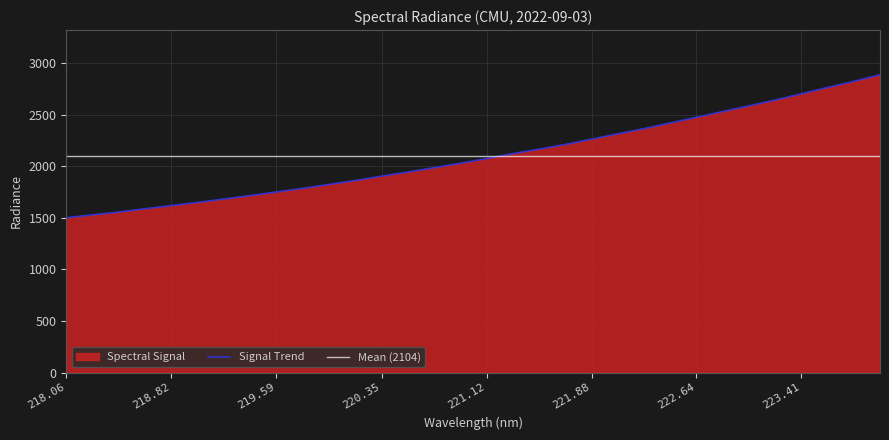

True or false: Signal Trend has a value of 2476.2 at 222.64.

True